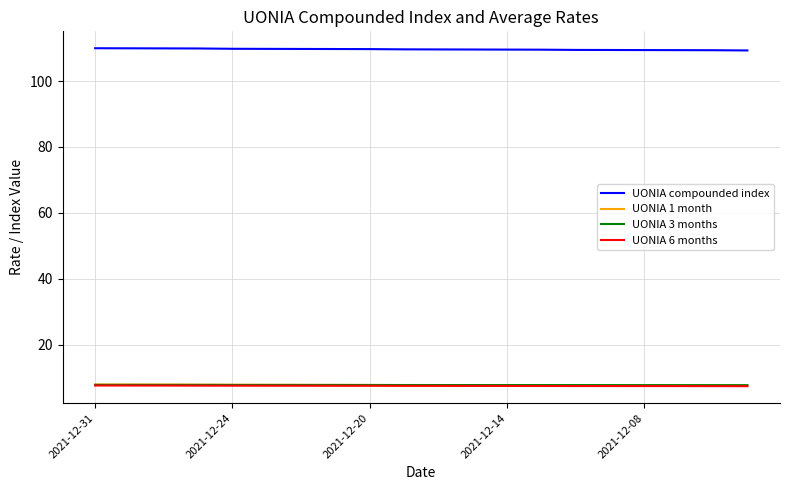

What is the highest value of the UONIA 6 months series?

7.7